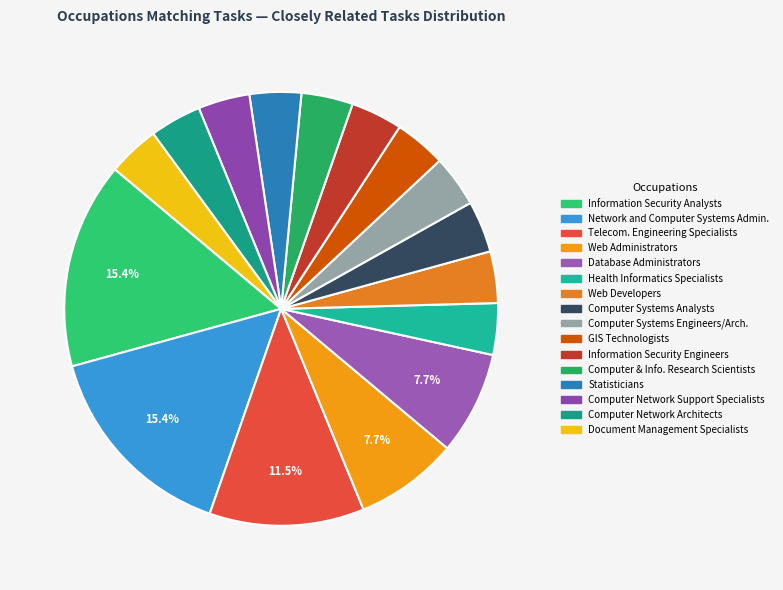

Rank the categories by value from highest to lowest.

Information Security Analysts, Network and Computer Systems Administrators, Telecommunications Engineering Specialists, Web Administrators, Database Administrators, Health Informatics Specialists, Web Developers, Computer Systems Analysts, Computer Systems Engineers/Architects, Geographic Information Systems Technologists, Information Security Engineers, Computer and Information Research Scientists, Statisticians, Computer Network Support Specialists, Computer Network Architects, Document Management Specialists